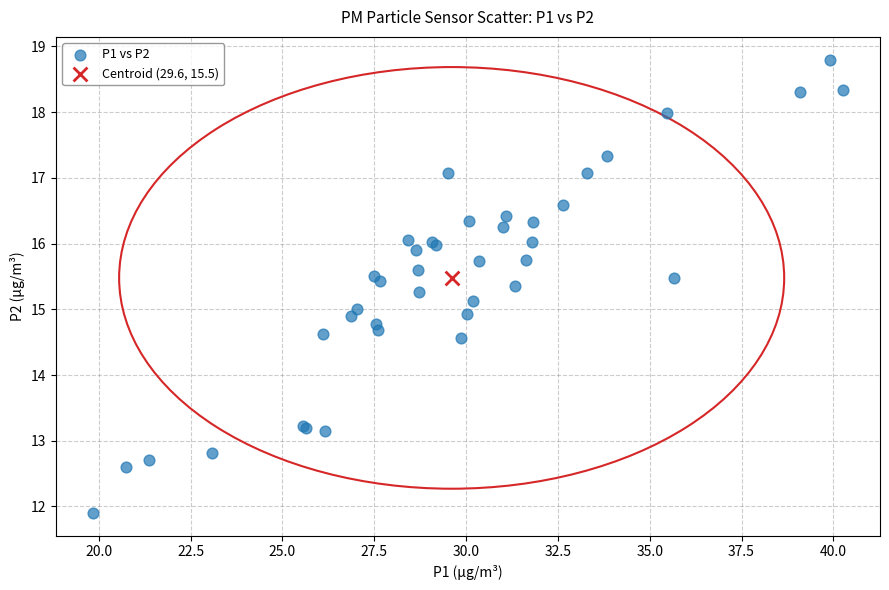

What are all the series names shown in the legend?

P1 vs P2, Centroid (29.6, 15.5)